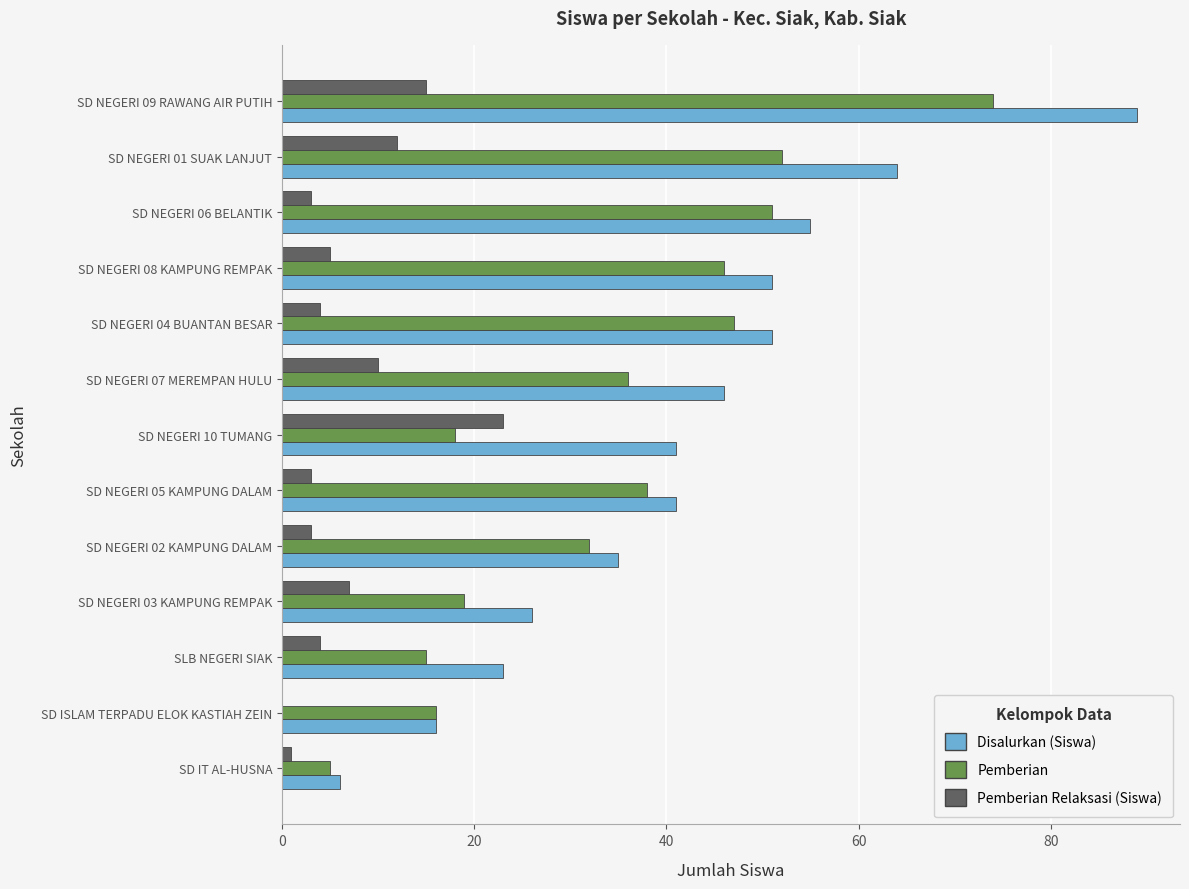

Read the Pemberian Relaksasi (Siswa) value at SD NEGERI 09 RAWANG AIR PUTIH.

15